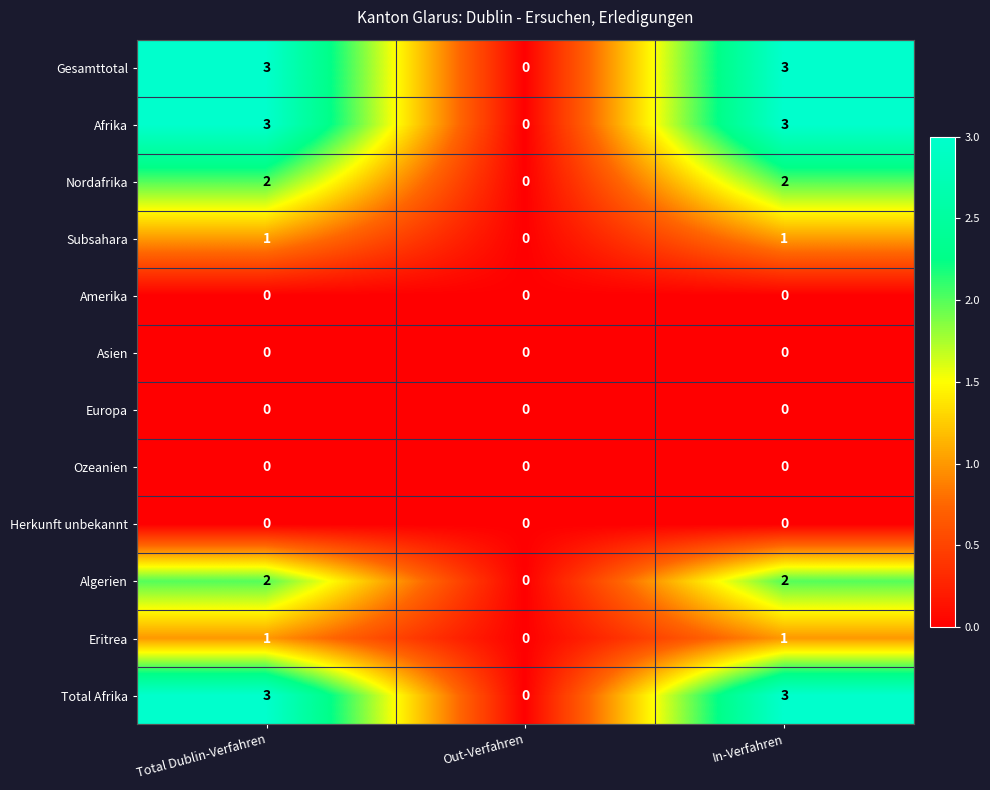

What is the difference between the highest and lowest values at In-Verfahren?

3